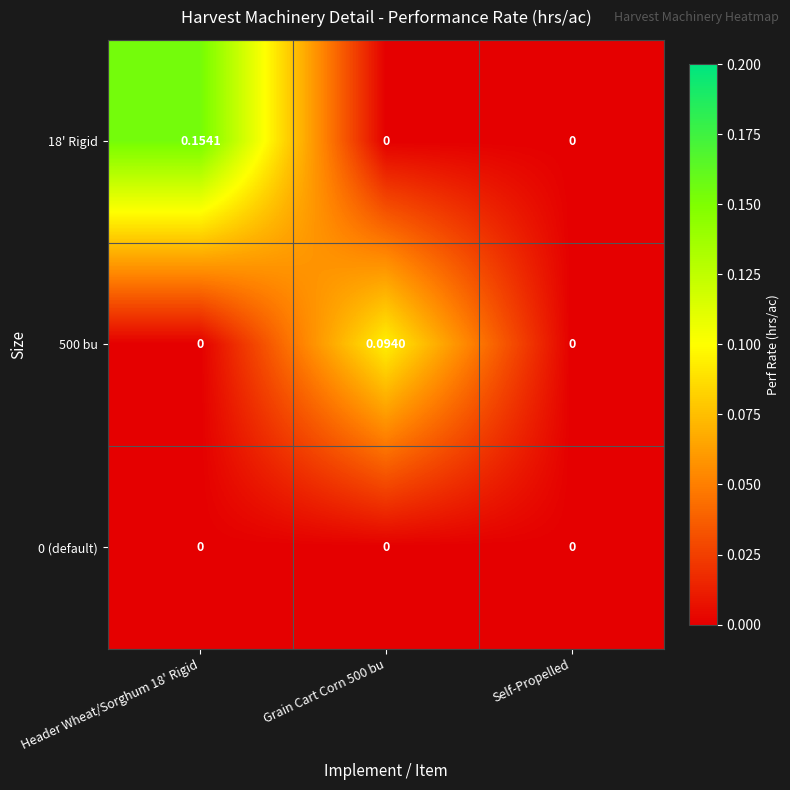

Between Header Wheat/Sorghum 18' Rigid and Self-Propelled, which series saw the biggest shift?

18' Rigid